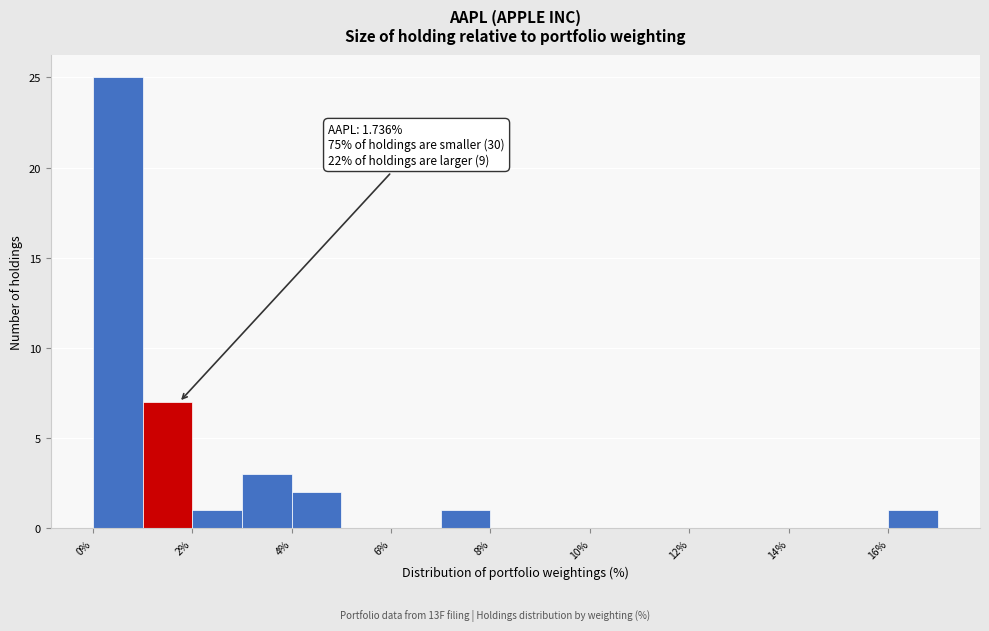

Which range on the x-axis has the tallest bar?

0 to 1